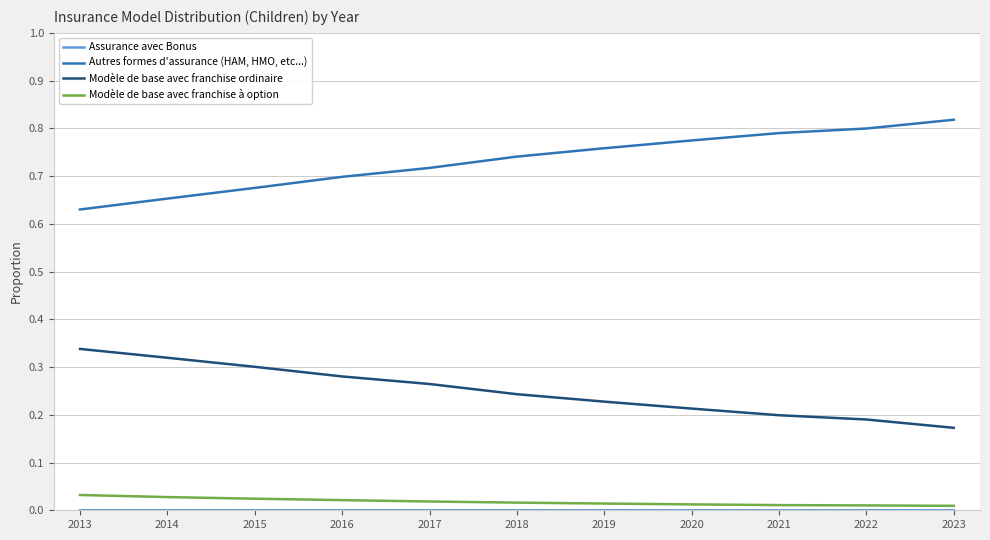

True or false: Autres formes d'assurance (HAM, HMO, etc...) has a value of 0.4 at 2015.

False